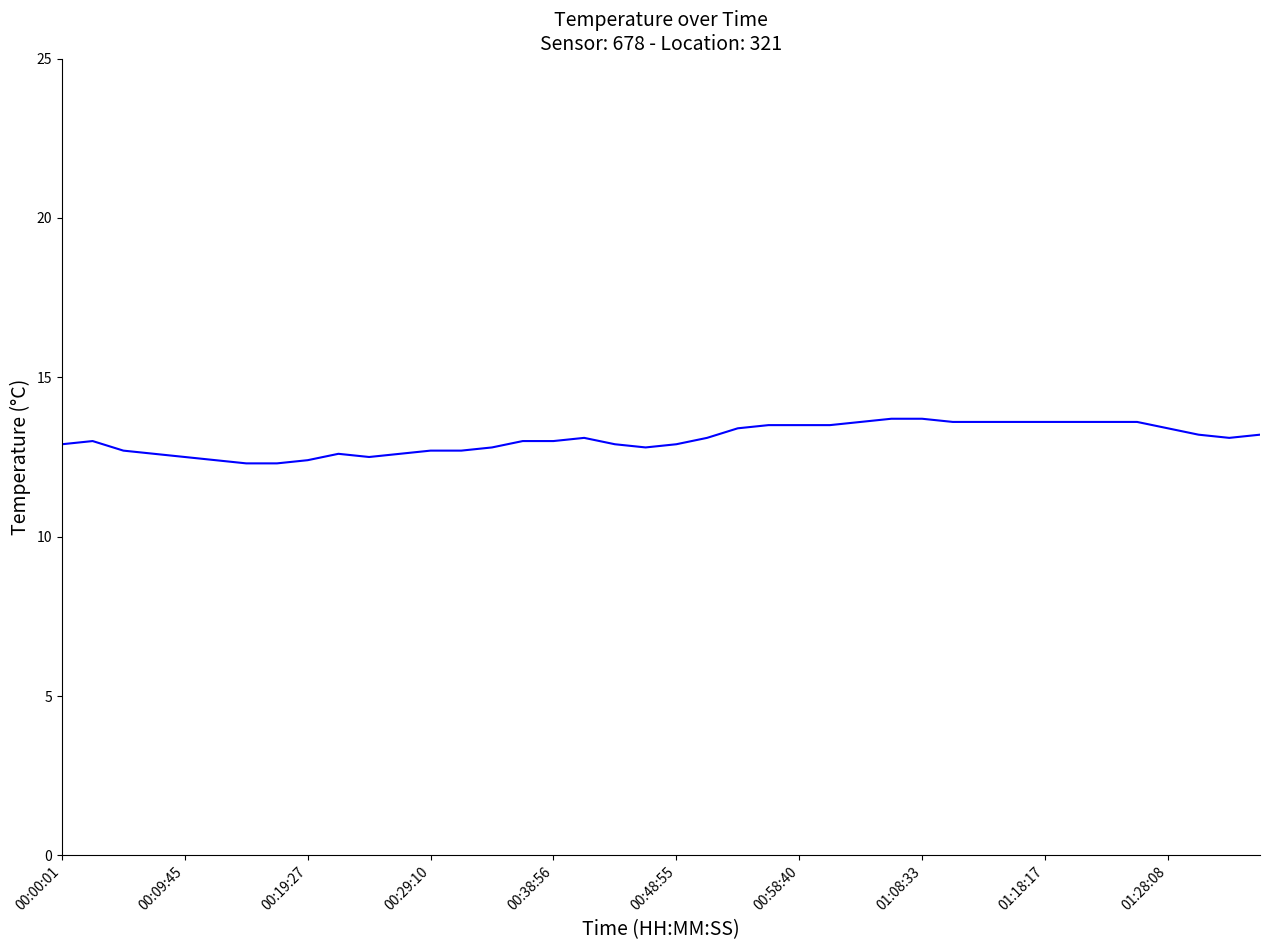

What is the difference between the maximum and minimum values?

1.4